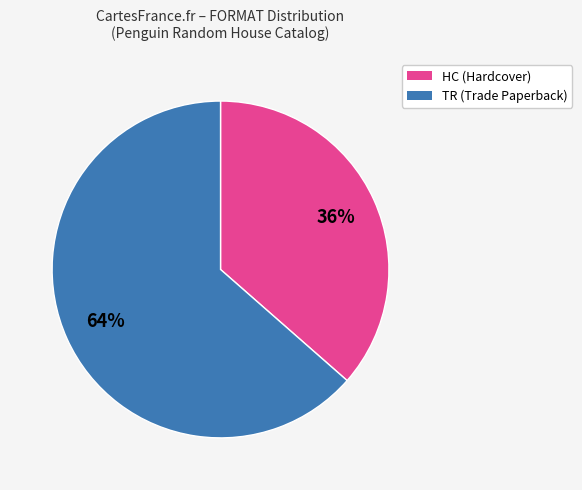

Does any single category account for the majority?

Yes